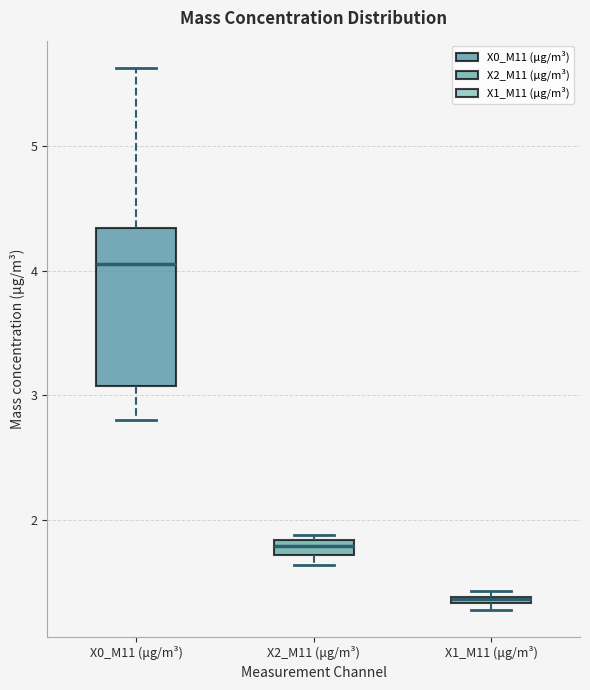

Comparing the boxes themselves (not the whiskers), which one is the tallest?

X0_M11 (μg/m³)